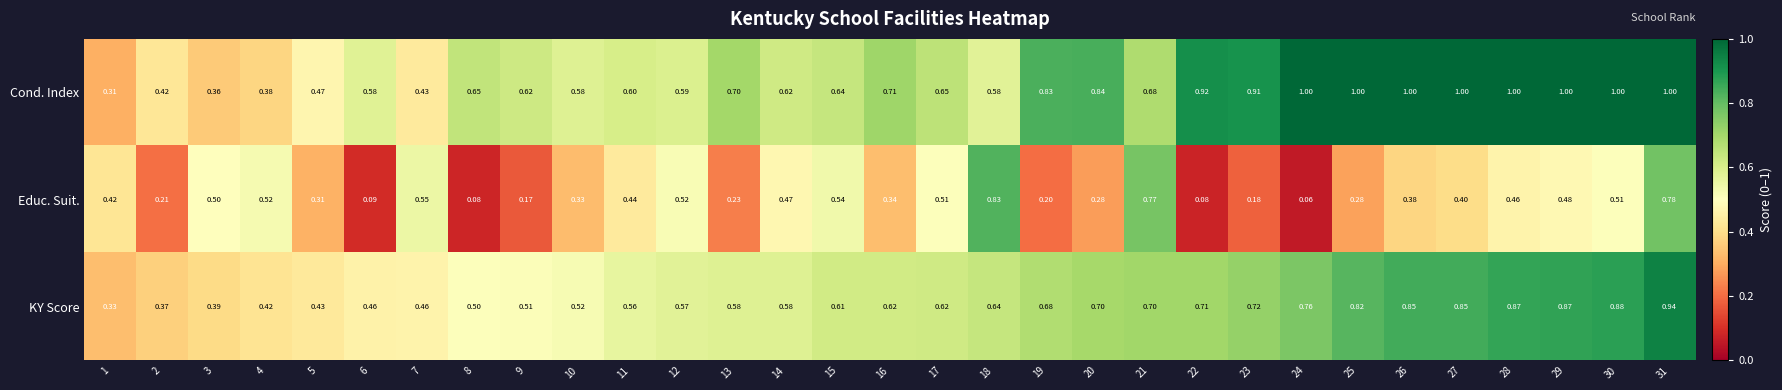

Which series has the largest total across all categories?

Cond. Index